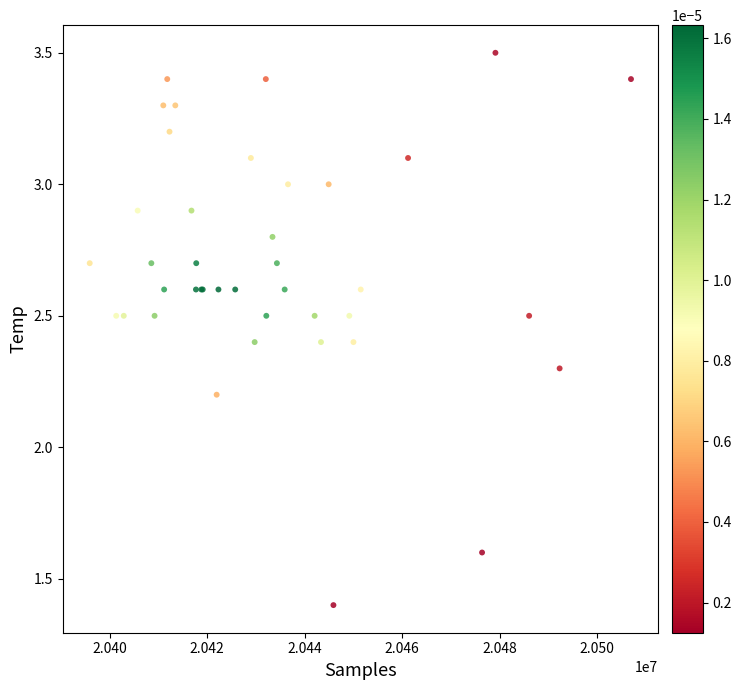

What Y value in the scatter plot is closest to 2?

2.2